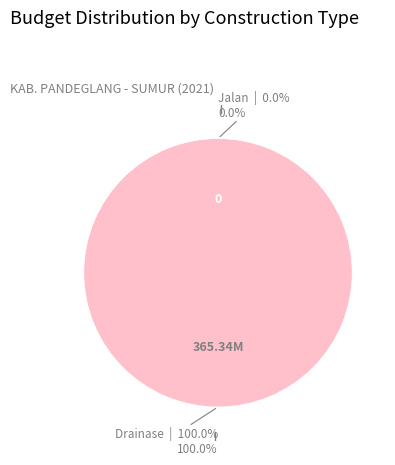

How many slices are in this pie chart?

2